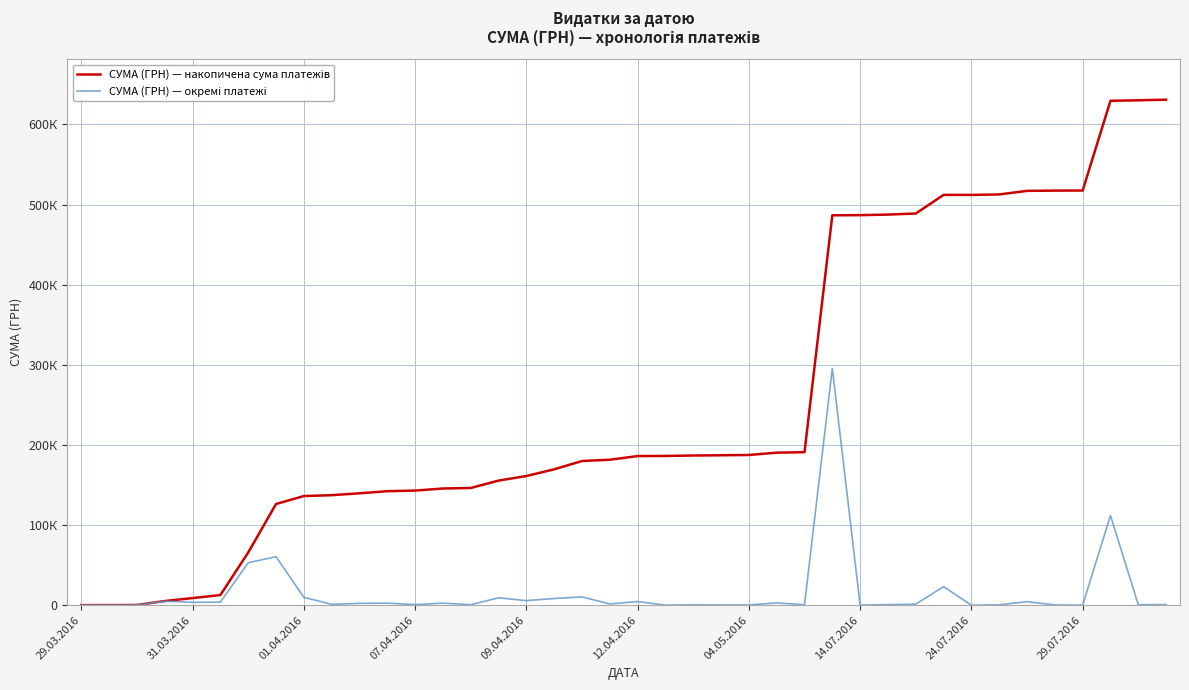

Is this an area chart (filled region under the line)?

No